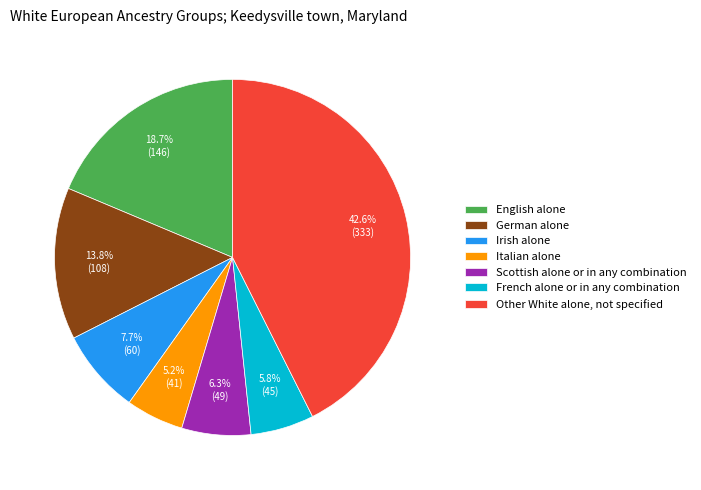

What percentage is the Other White alone, not specified slice, to the nearest percent?

43%